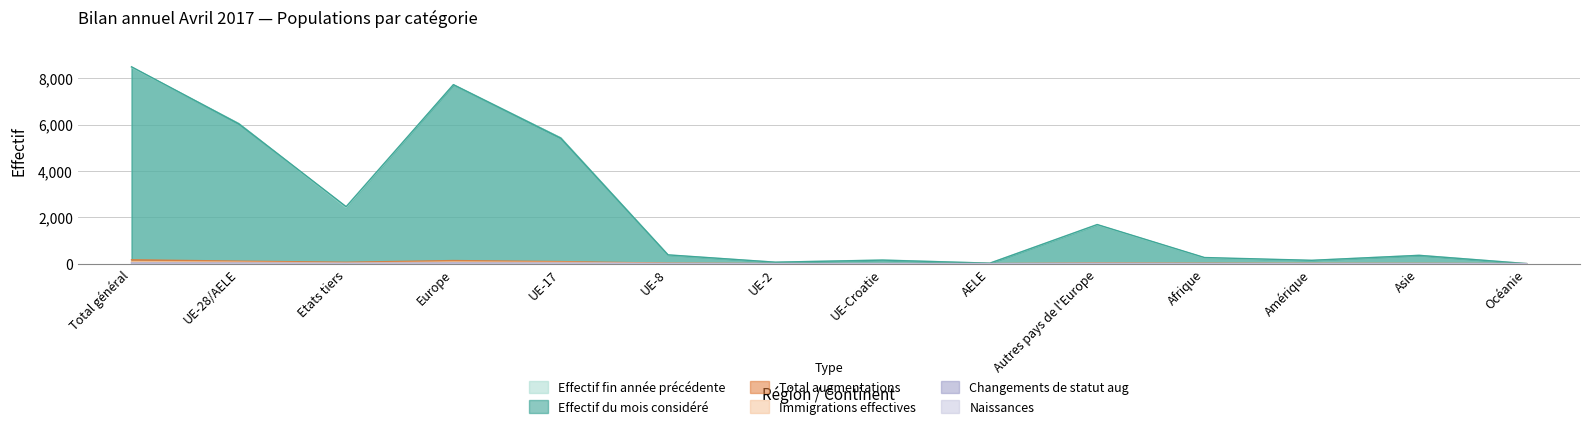

Which label corresponds to the largest value in the chart?

Total général